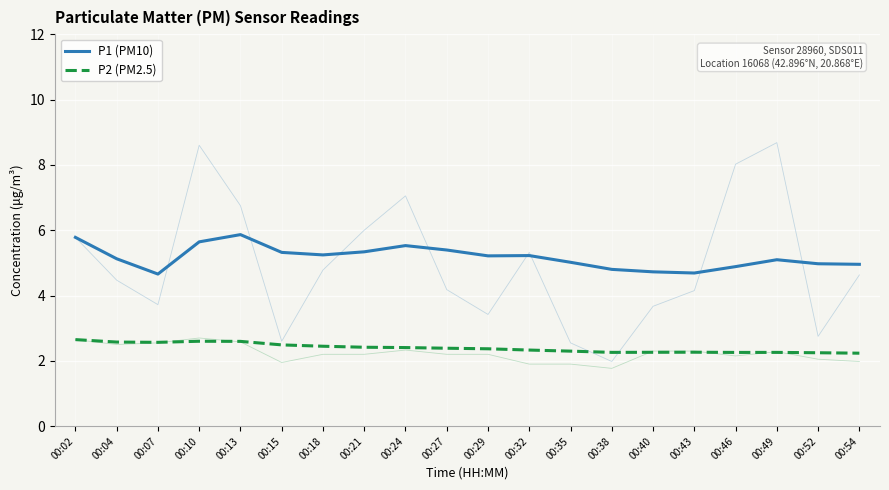

Which series has the widest spread of values?

P1 (PM10)